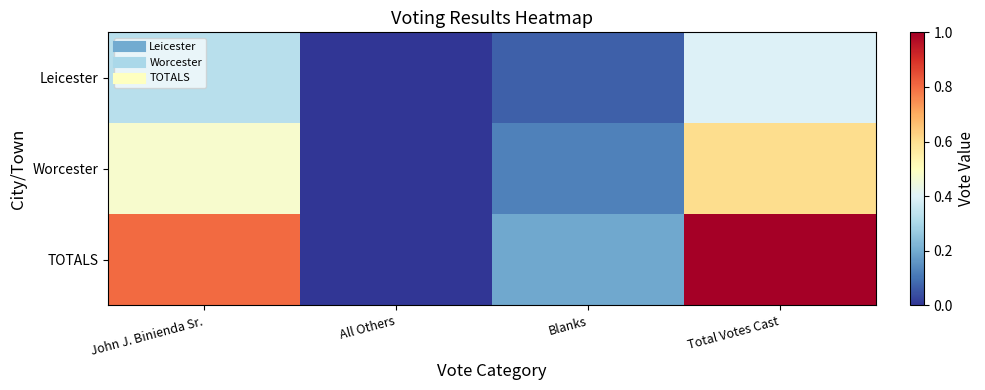

Between Blanks and Total Votes Cast, which series saw the biggest shift?

TOTALS